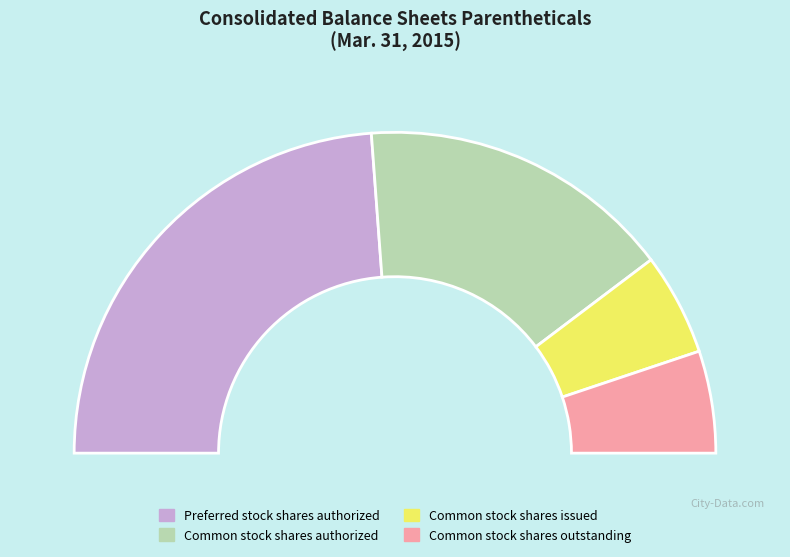

Does any single category account for the majority?

No